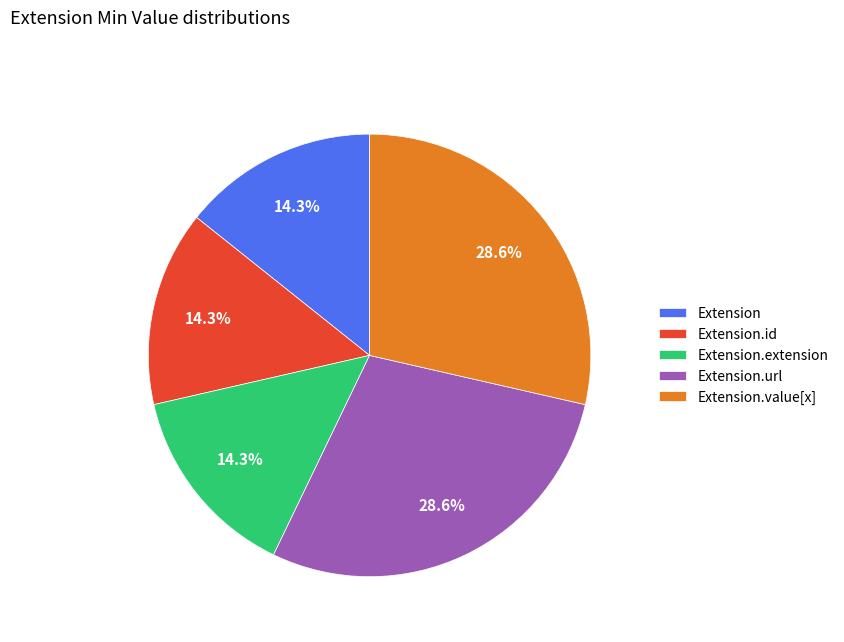

Is there any slice that represents more than half of the pie?

No